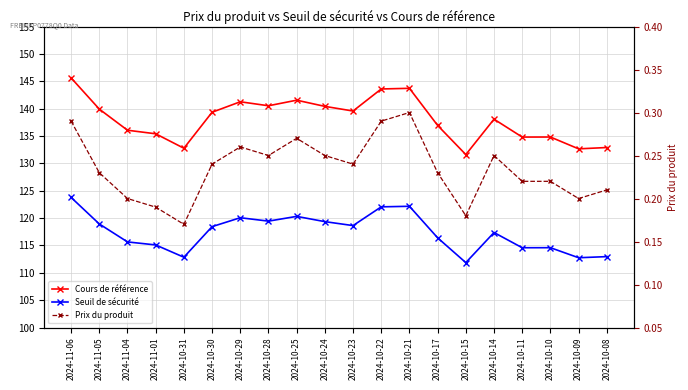

Is it true that Seuil de sécurité equals 43.6 at 2024-10-23?

False